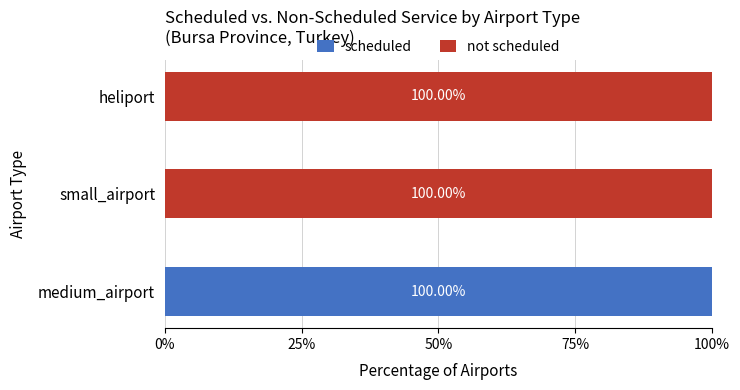

At which label does scheduled reach its peak?

medium_airport